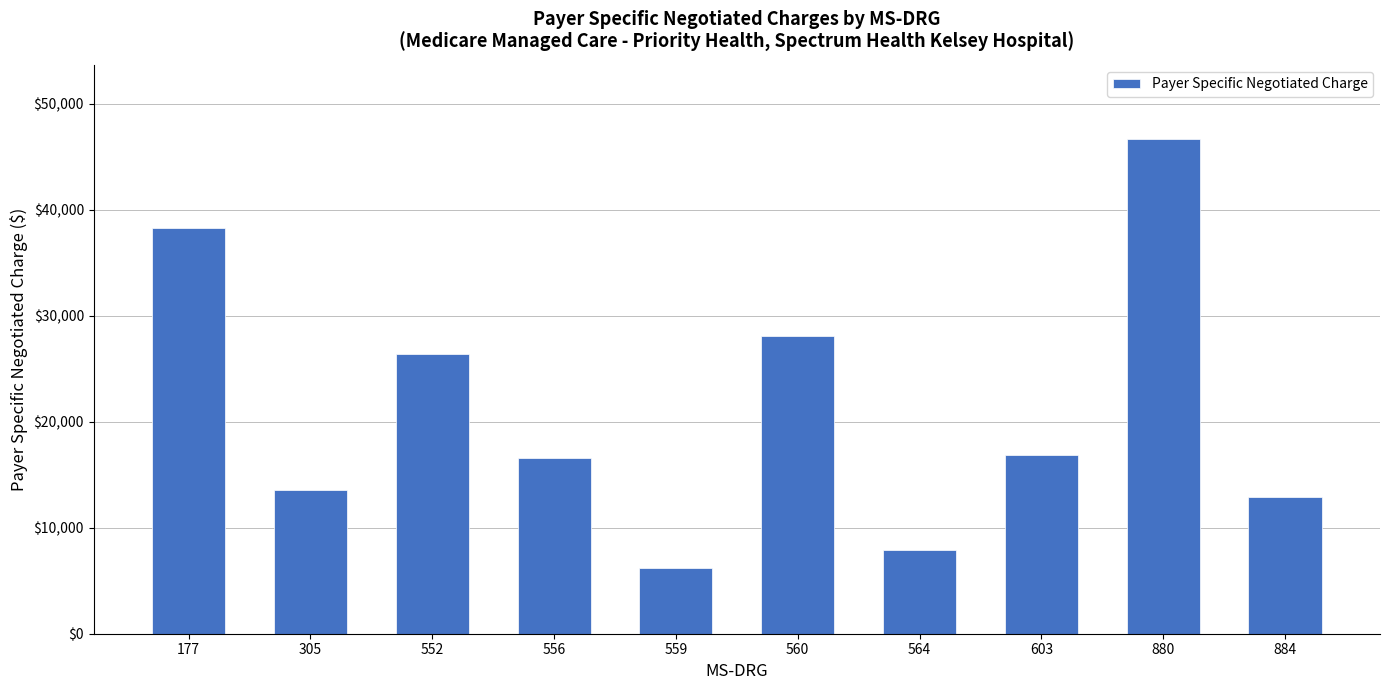

How many bars are there in total?

10